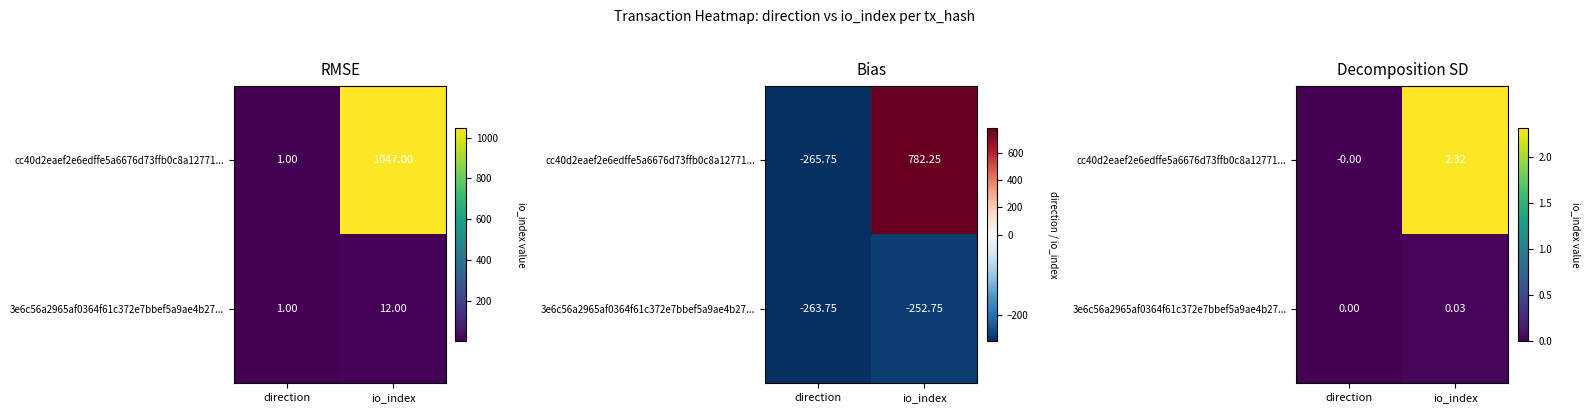

List the series in order of their peak value, lowest first.

3e6c56a2965af0364f61c372e7bbef5a9ae4b27..., cc40d2eaef2e6edffe5a6676d73ffb0c8a12771...